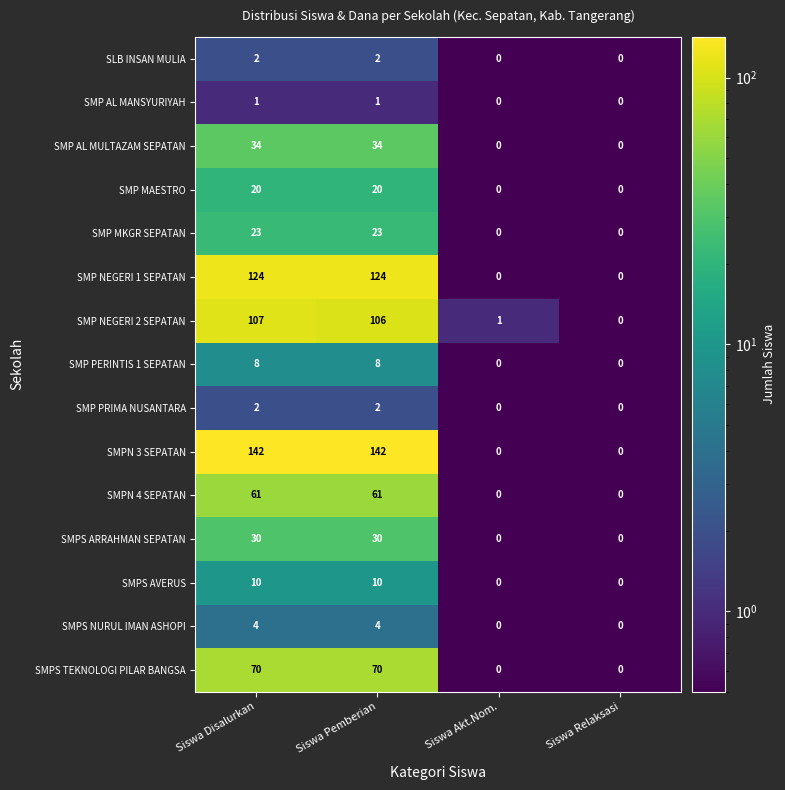

Is the value of SMPS TEKNOLOGI PILAR BANGSA at Siswa Disalurkan greater than the value of SMP MAESTRO at Siswa Akt.Nom.?

Yes